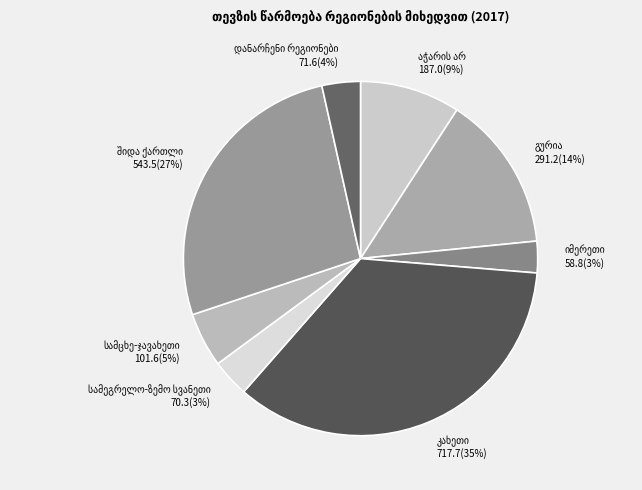

To the nearest percent, what is the average slice percentage?

12%